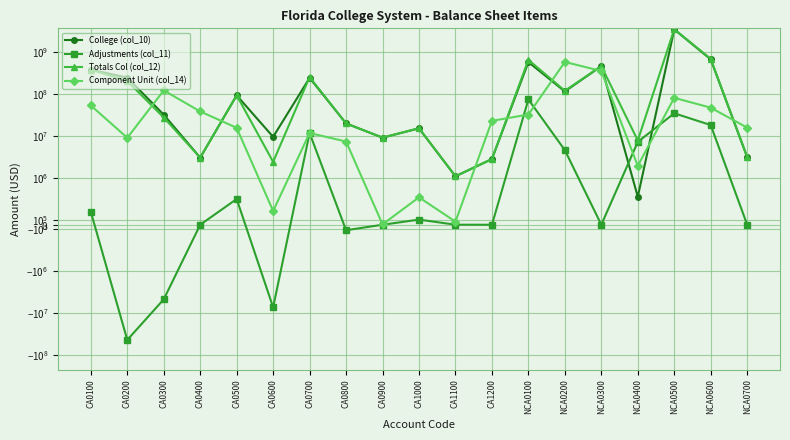

At NCA0100, list the series in order from largest to smallest.

Totals Col (col_12), College (col_10), Adjustments (col_11), Component Unit (col_14)